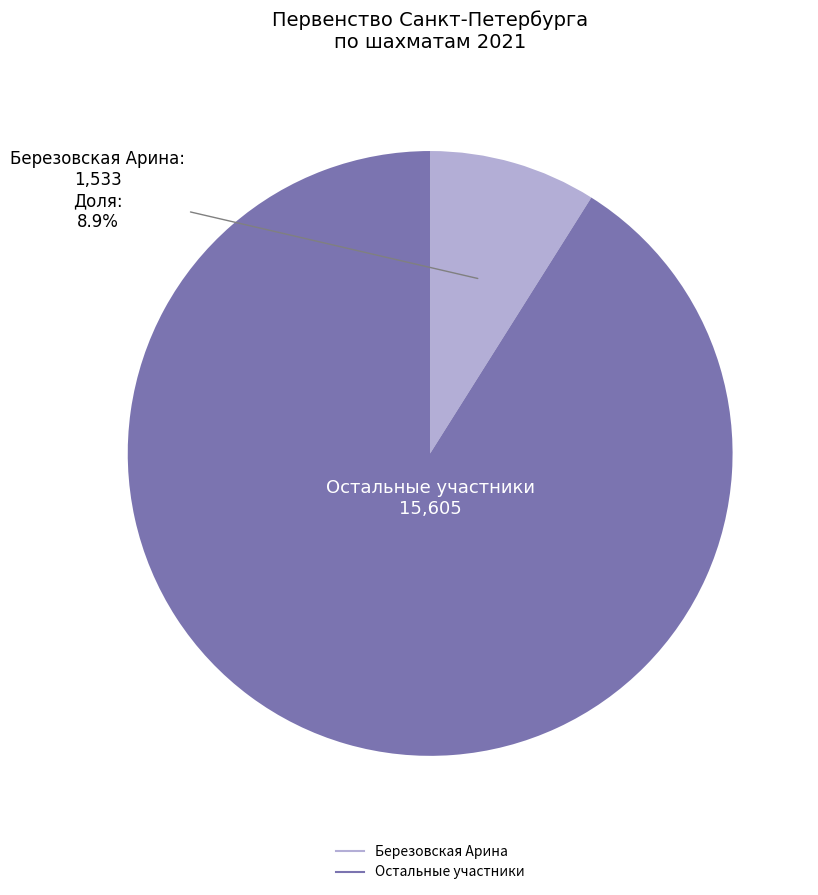

How many segments does this pie chart have?

2